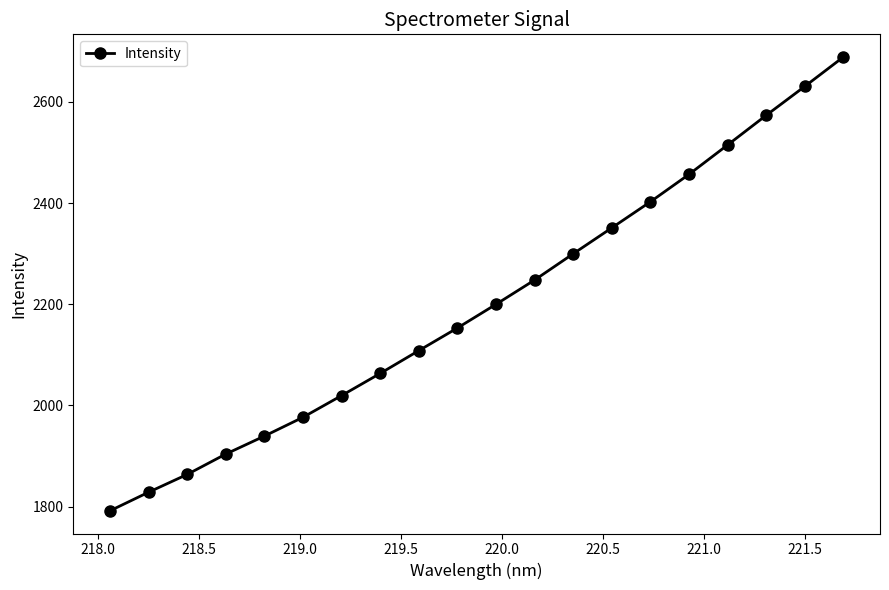

What is the value of the 15th point from the left?

2402.8